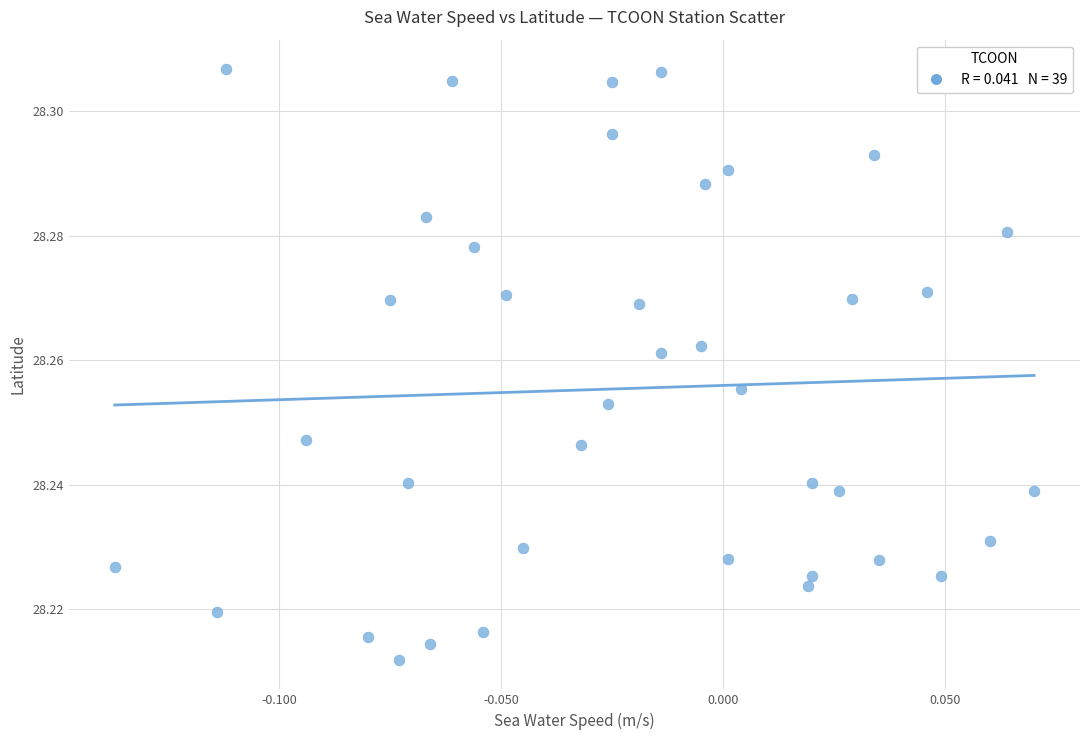

How many points are shown in the scatter plot?

39